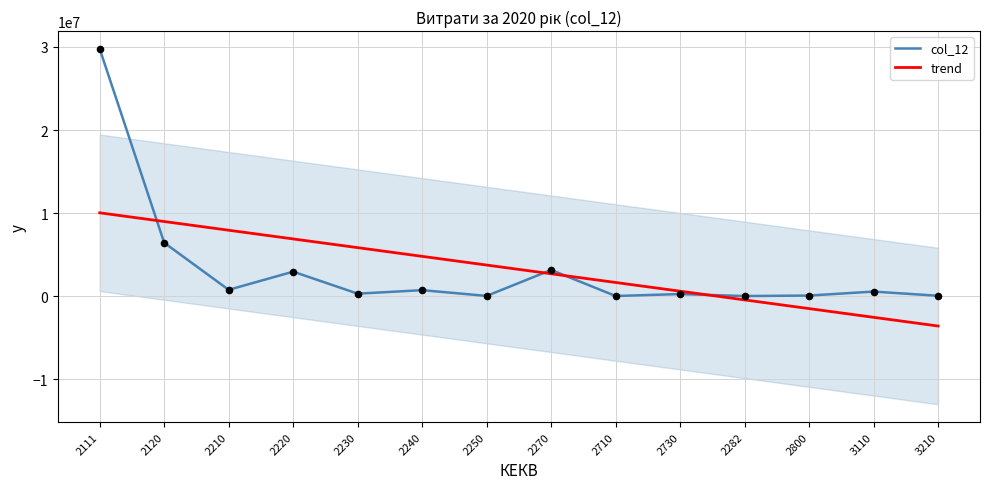

Is the value of trend at 2111 greater than the value of col_12 at 2120?

Yes